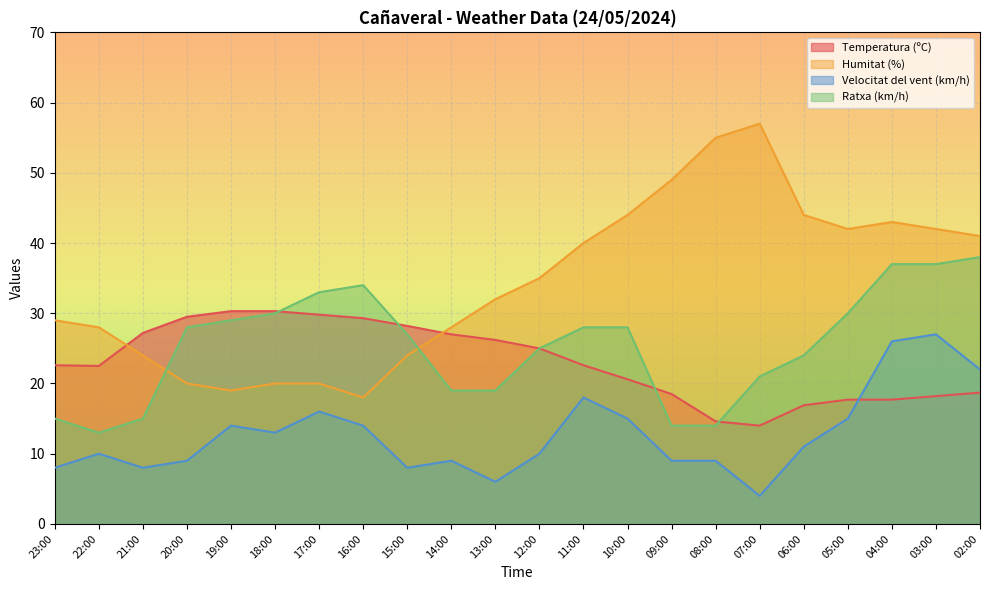

How many interior local peaks does the Ratxa (km/h) series have?

1